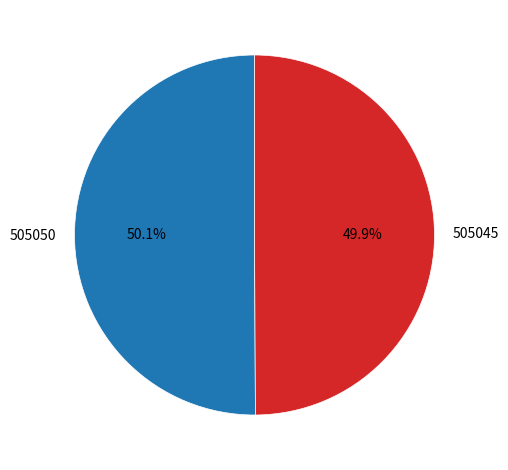

What percentage is the 505045 slice, to the nearest percent?

50%